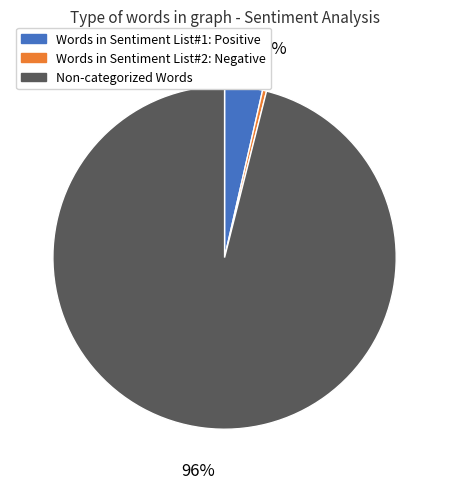

How many segments does this pie chart have?

3